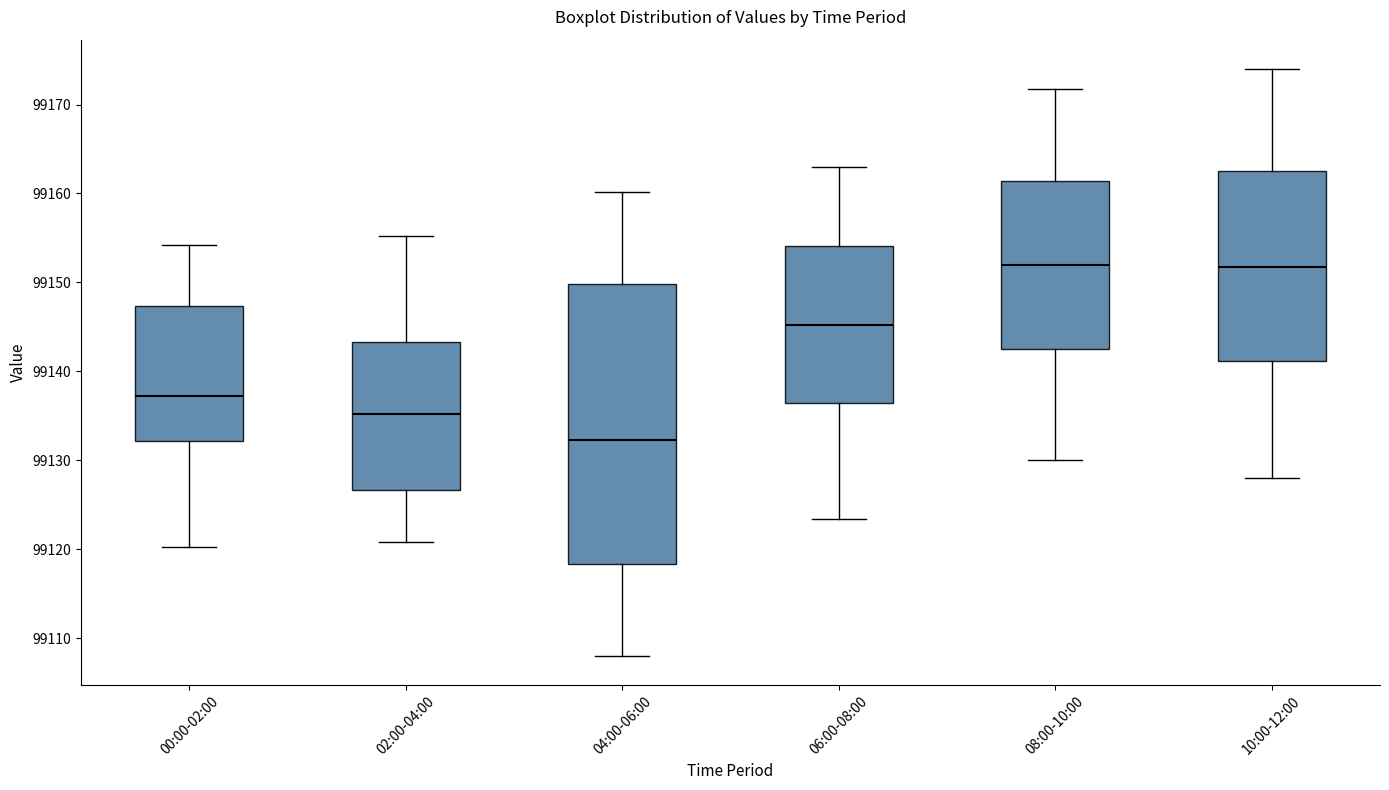

Reading left to right, transcribe this box plot: for each box, give where its median line is, the range the box spans, and where its two whiskers end, as read against the y-axis. The values are not printed on the chart, so give them approximately, as read against the axis.

00:00-02:00: median 99137, box 99132 to 99147, whiskers 99120 to 99154
02:00-04:00: median 99135, box 99127 to 99143, whiskers 99121 to 99155
04:00-06:00: median 99132, box 99118 to 99150, whiskers 99108 to 99160
06:00-08:00: median 99145, box 99136 to 99154, whiskers 99123 to 99163
08:00-10:00: median 99152, box 99143 to 99161, whiskers 99130 to 99172
10:00-12:00: median 99152, box 99141 to 99163, whiskers 99128 to 99174